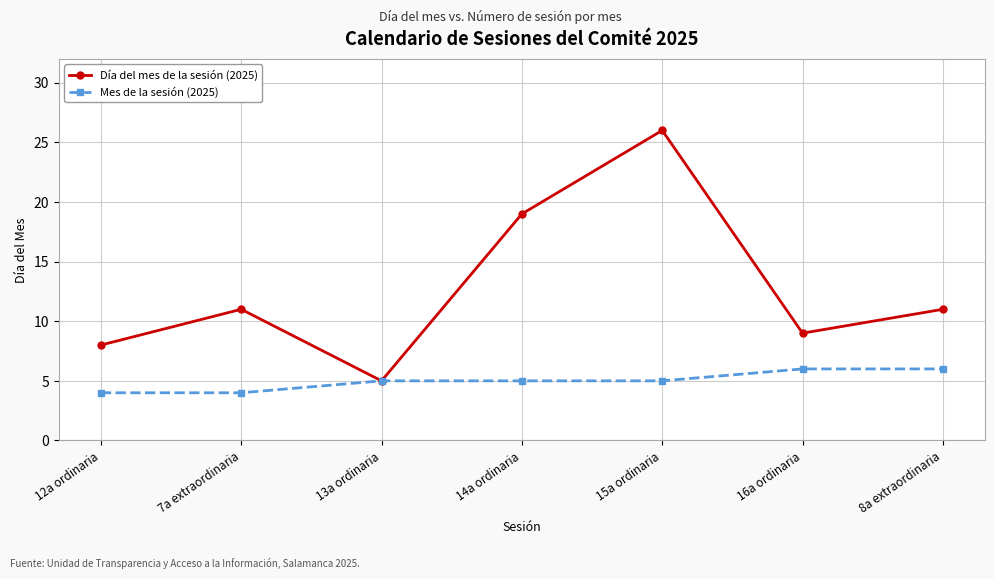

Reading left to right, list all the values displayed in this chart.

Día del mes de la sesión (2025): 12a ordinaria=8	7a extraordinaria=11	13a ordinaria=5	14a ordinaria=19	15a ordinaria=26	16a ordinaria=9	8a extraordinaria=11
Mes de la sesión (2025): 12a ordinaria=4	7a extraordinaria=4	13a ordinaria=5	14a ordinaria=5	15a ordinaria=5	16a ordinaria=6	8a extraordinaria=6